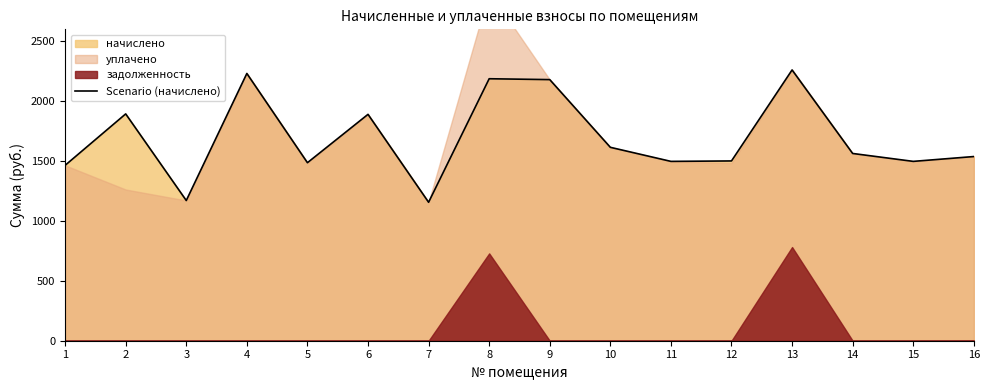

What is the difference between the maximum and second lowest values?

1088.8